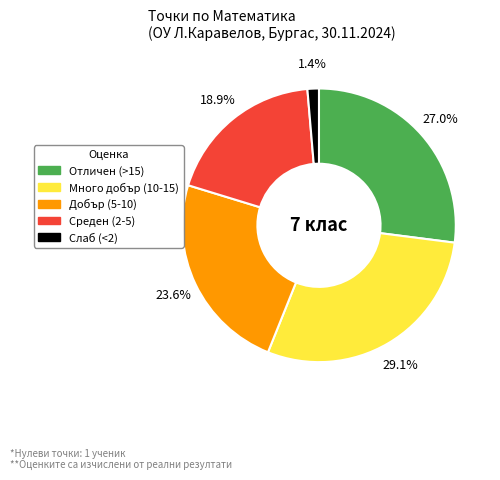

Does any single category account for the majority?

No